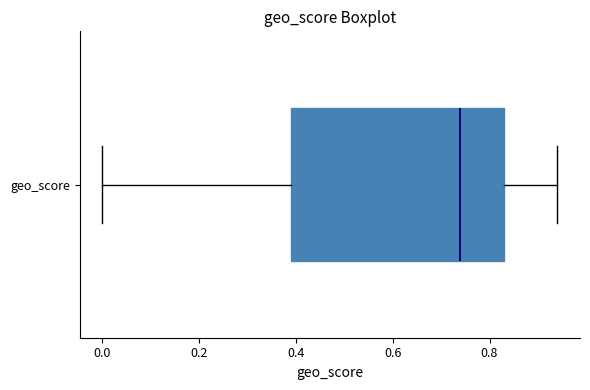

Transcribe this box plot: give where the median line is, the range the box spans, and where the two whiskers end, as read against the x-axis. The values are not printed on the chart, so give them approximately, as read against the axis.

median 0.74, box 0.40 to 0.84, whiskers 0.00 to 0.94